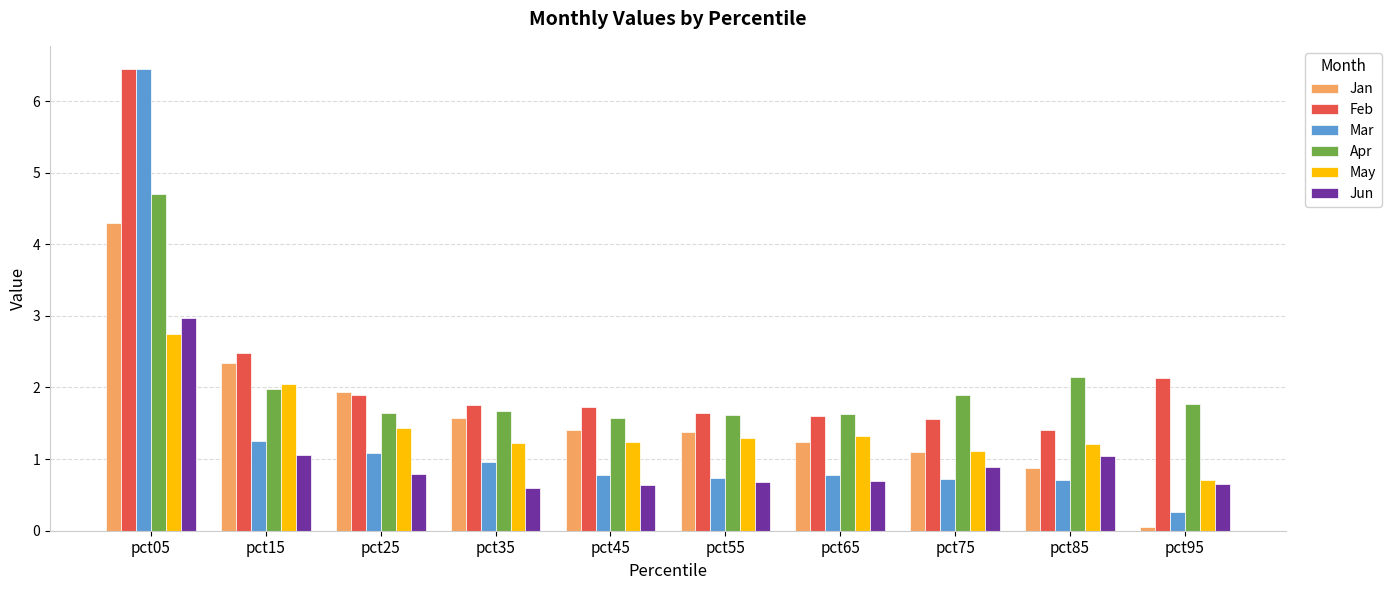

The Jan series shows 1.4 at pct45. True or false?

True